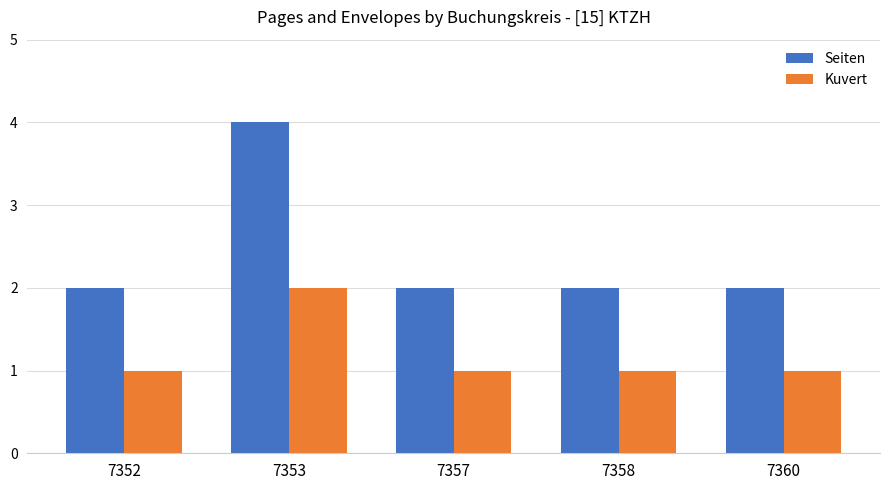

How many groups of bars are there?

5